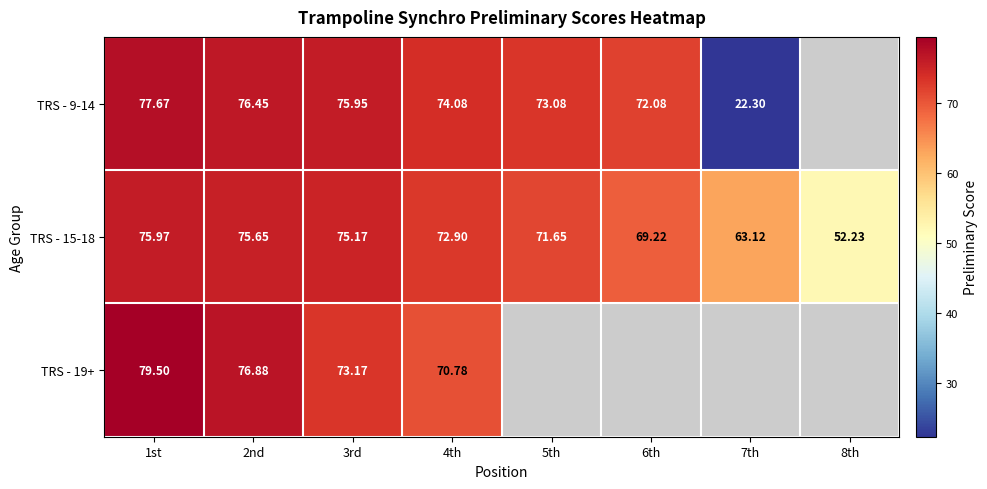

Is it true that TRS - 9-14 equals 104.2 at 1st?

False